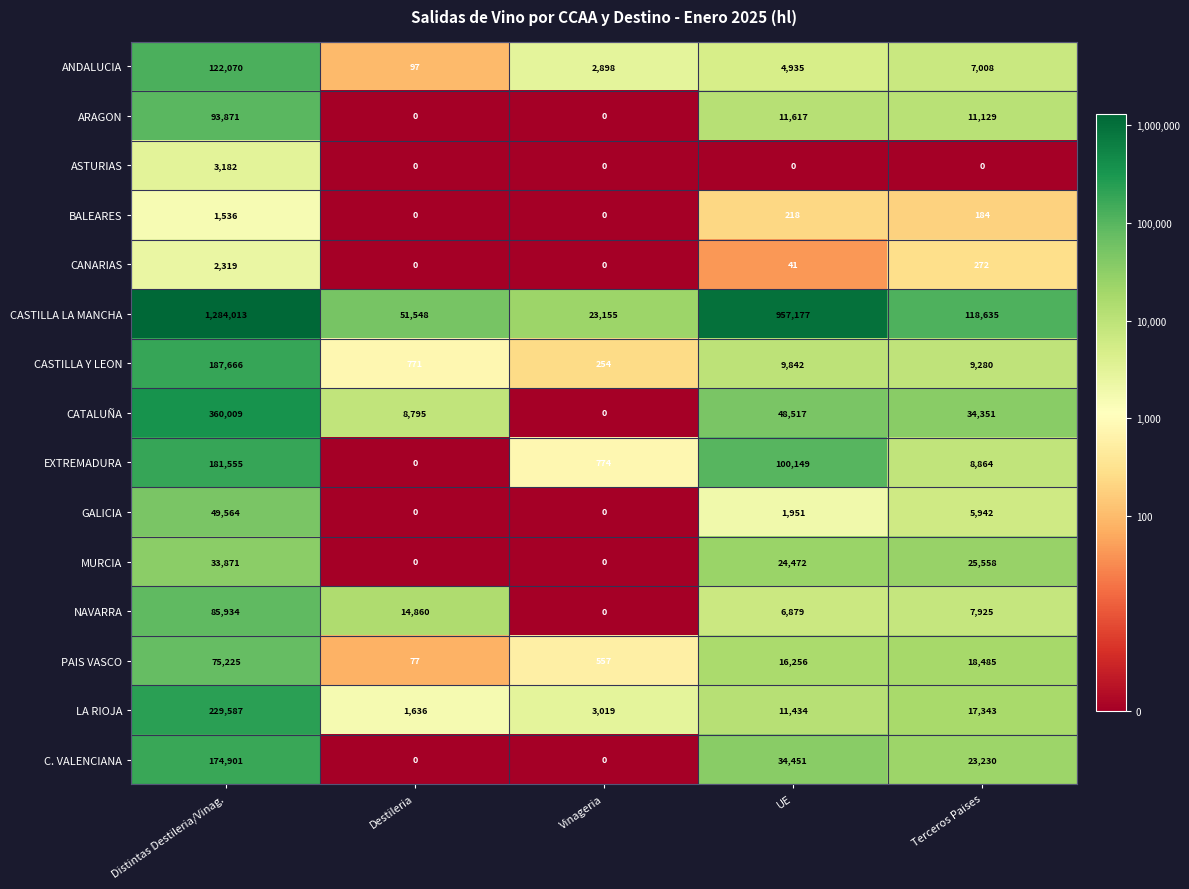

What is the difference between the maximum and minimum values in the CATALUÑA series?

360009